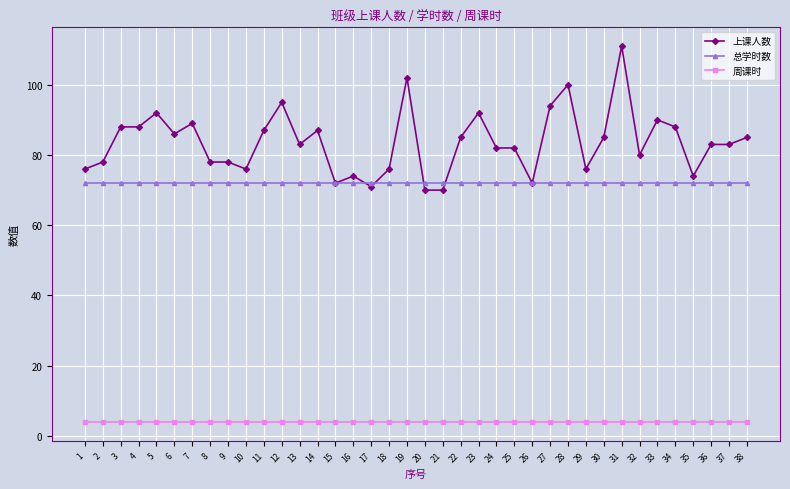

True or false: 上课人数 and 周课时 cross at least once.

False